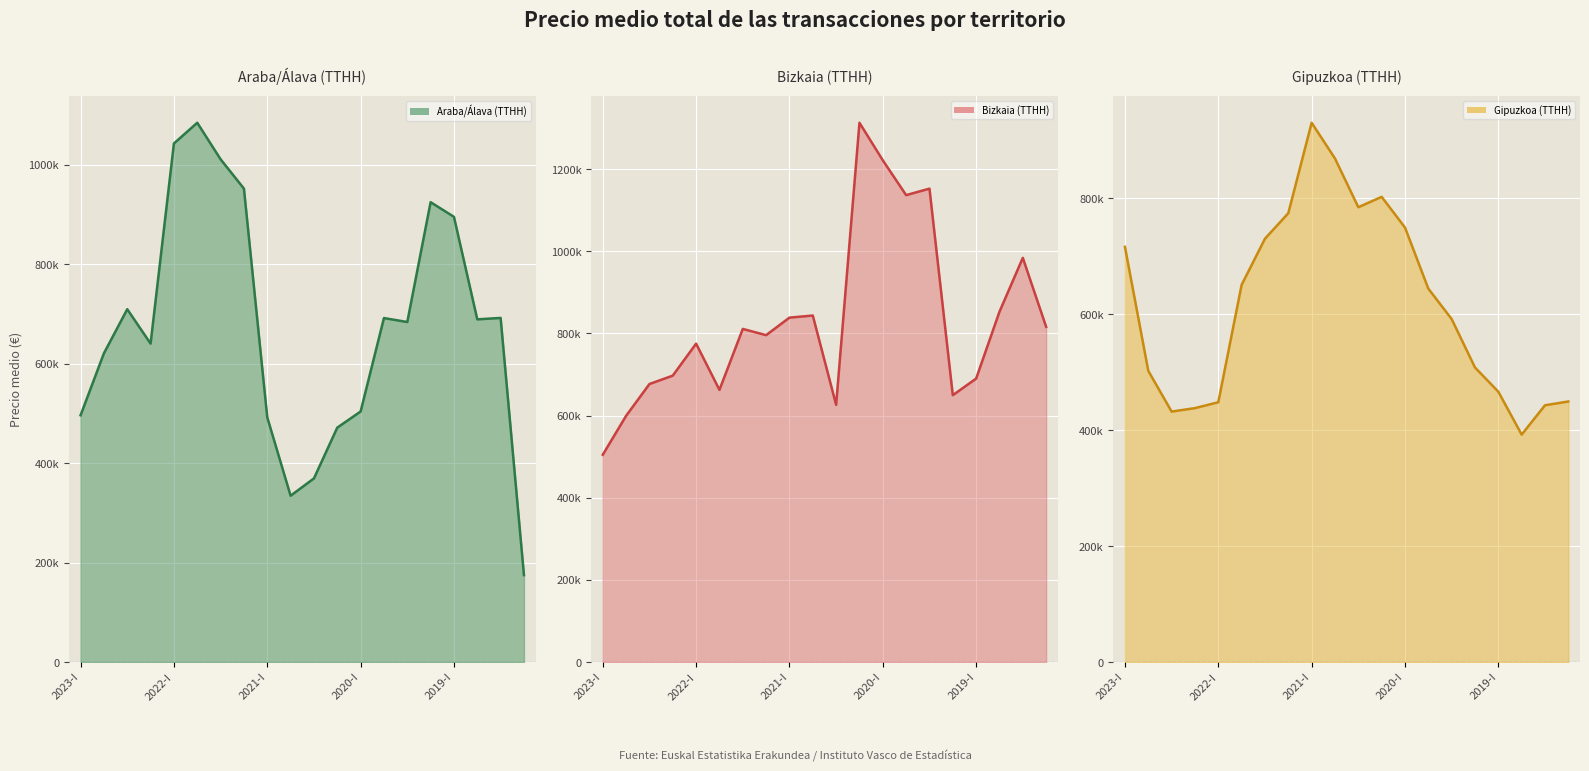

What is the smallest value displayed?

174830